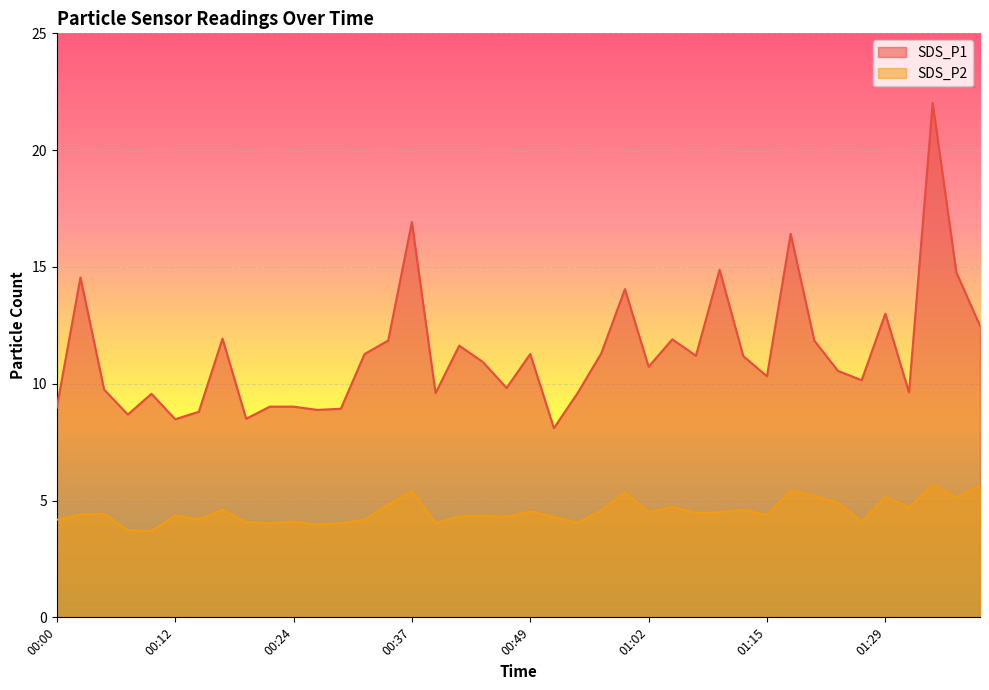

What is the label of the 36th point from the right?

00:10